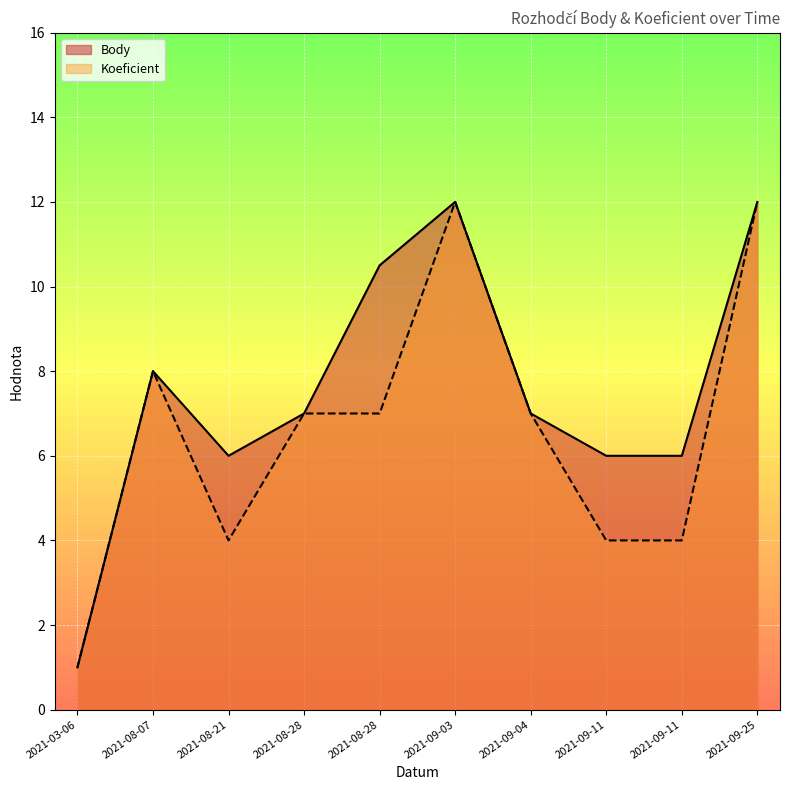

What is the average value of the Koeficient series?

6.6